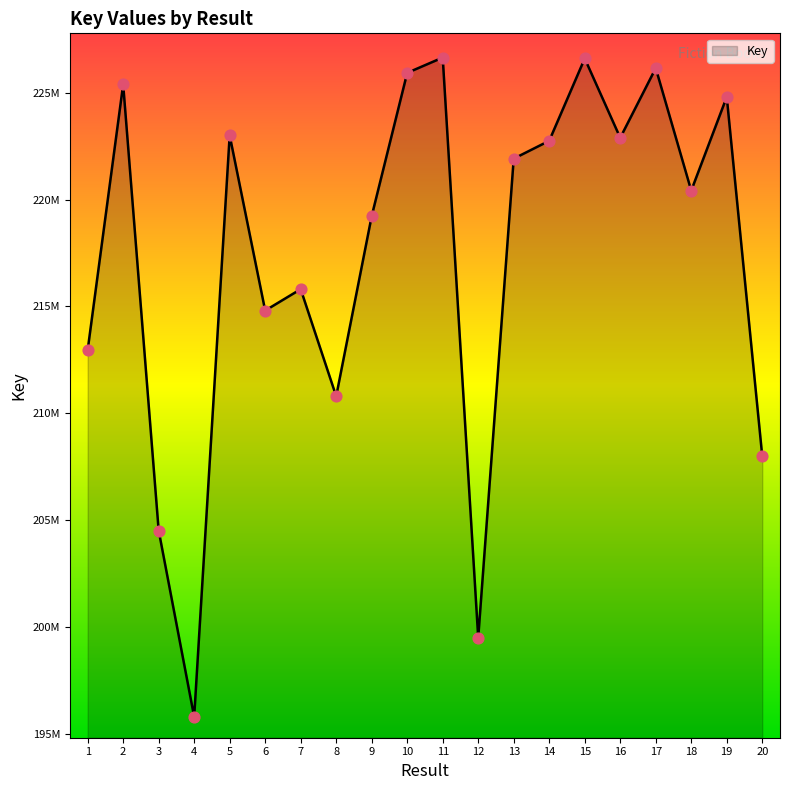

What is the change in value from 9 to 12?

-19739309